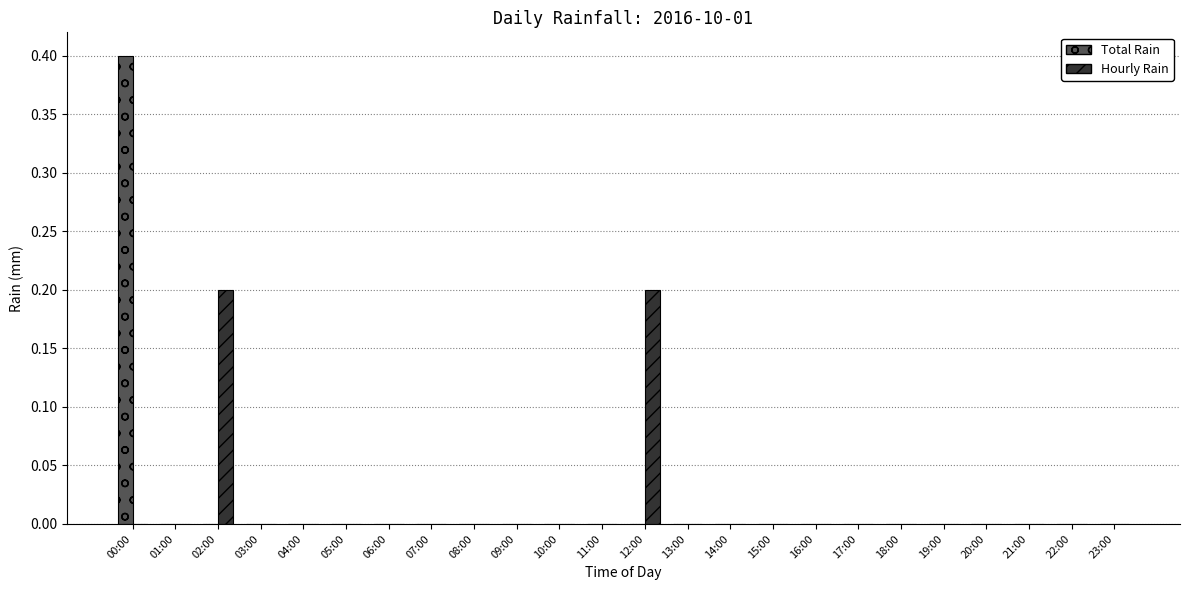

What is the sum of all Hourly Rain values?

0.4